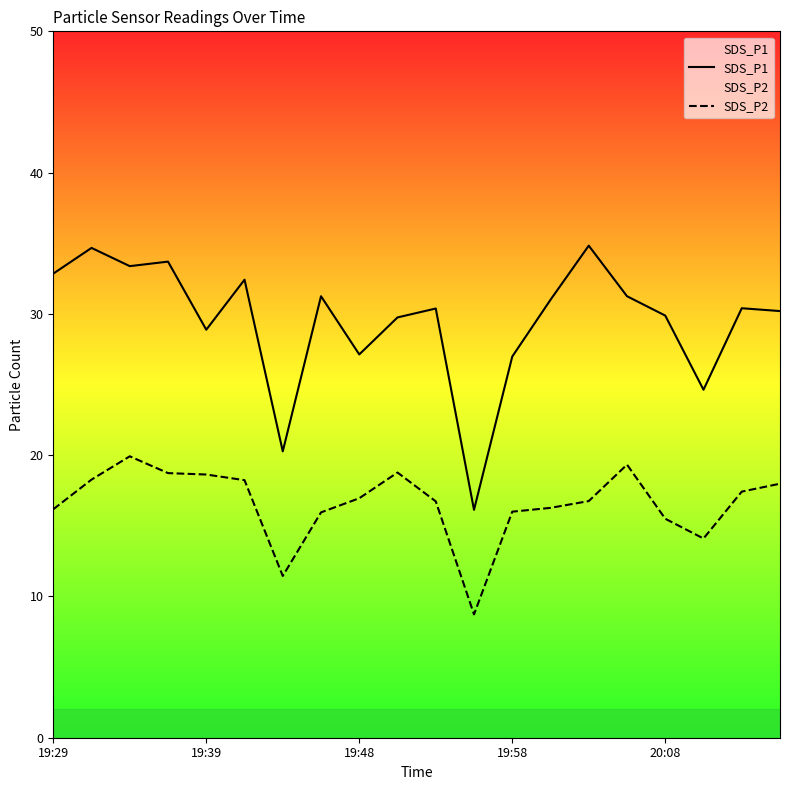

List the series in order of their overall mean, lowest first.

SDS_P2, SDS_P1